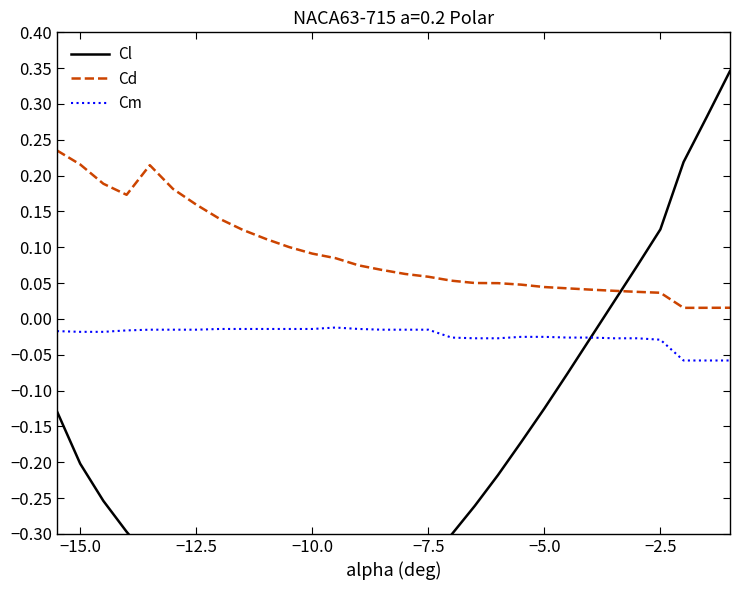

At how many categories does at least one series exceed 0?

30